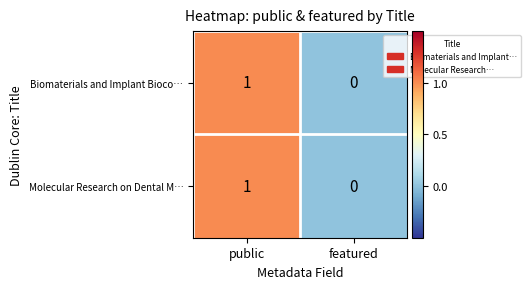

Is the value of Molecular Research on Dental M… at featured greater than the value of Biomaterials and Implant Bioco… at public?

No